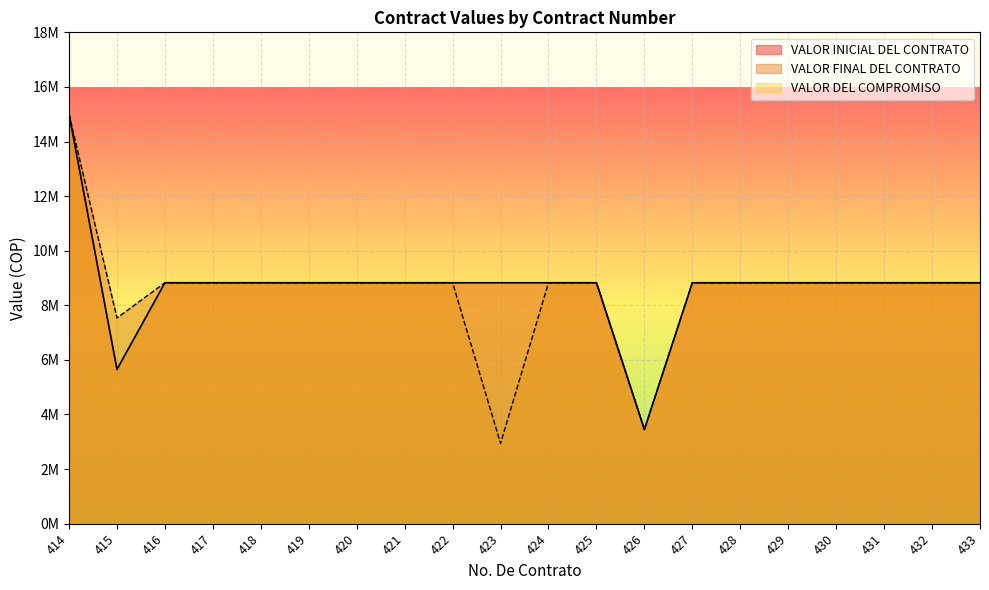

At how many categories does at least one series exceed 8142967?

18